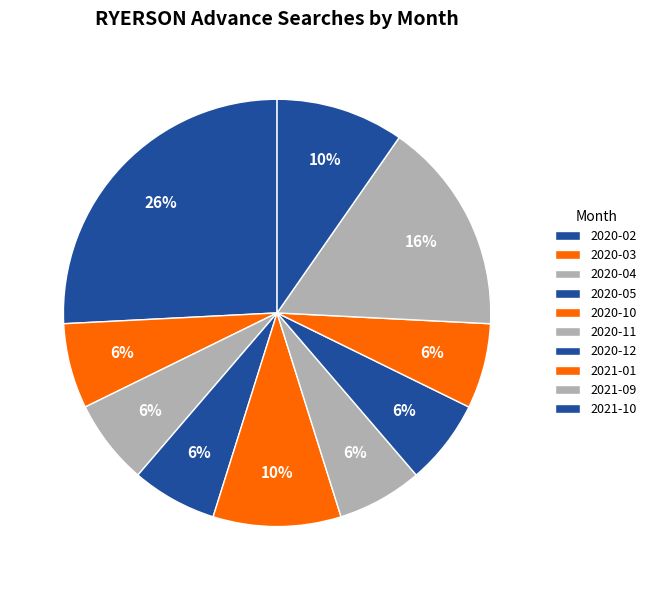

Which has a higher value, 2020-11 or 2020-04?

2020-11